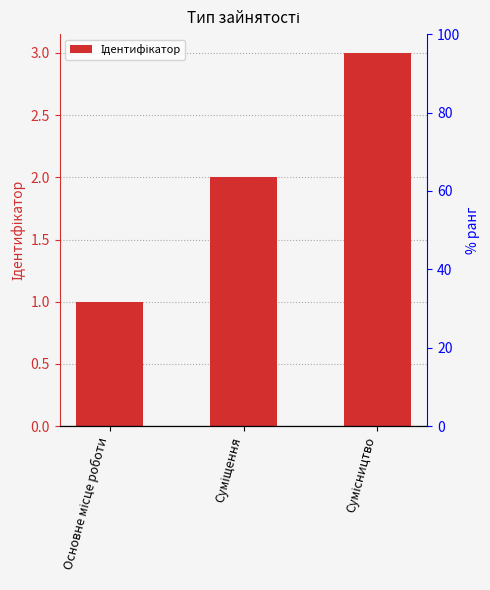

Are the bars grouped side by side (vs. stacked)?

No